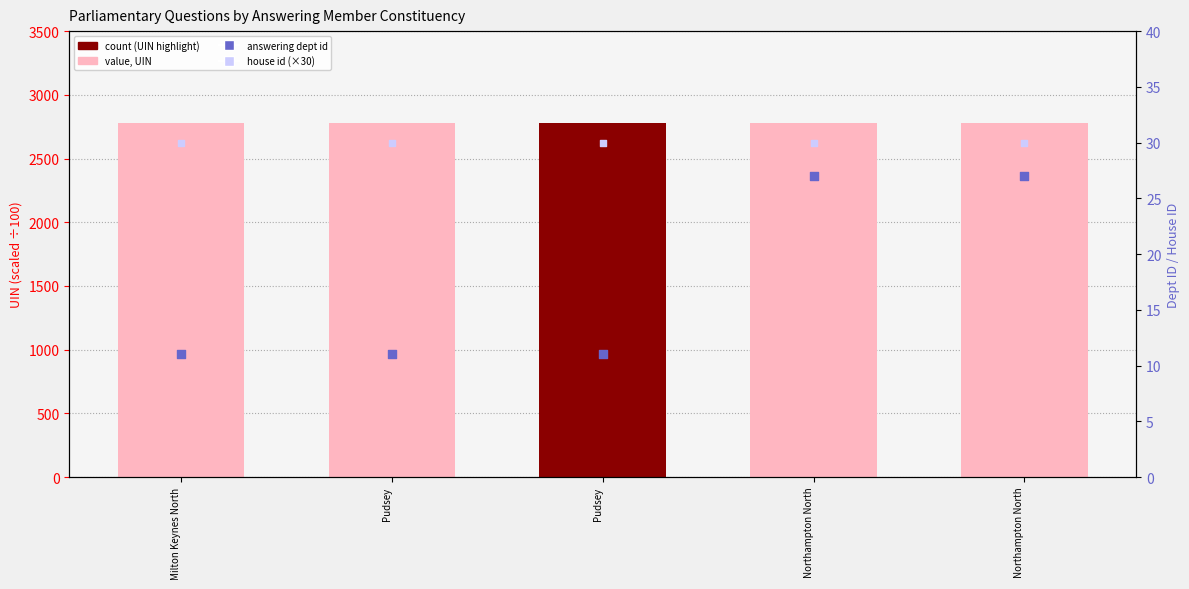

At how many categories does at least one series exceed 27?

5